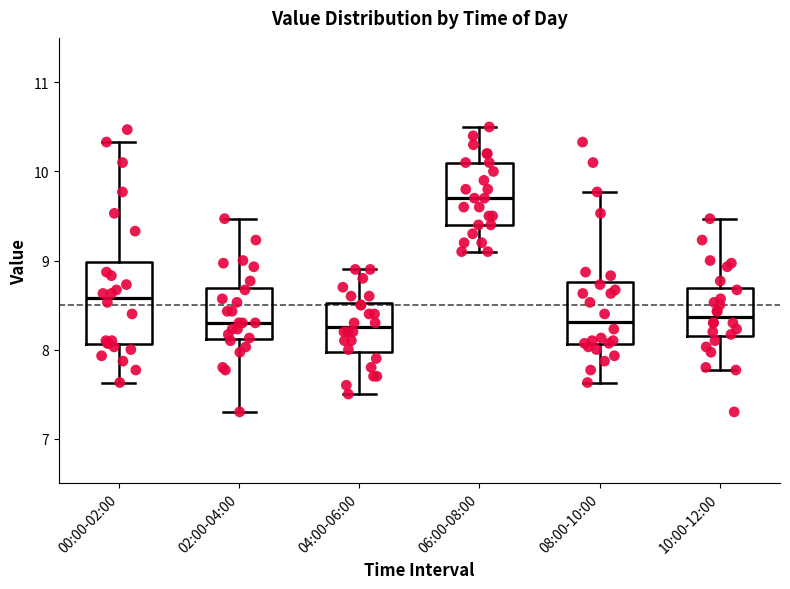

Which box is the tallest, from its lower edge to its upper edge?

00:00-02:00